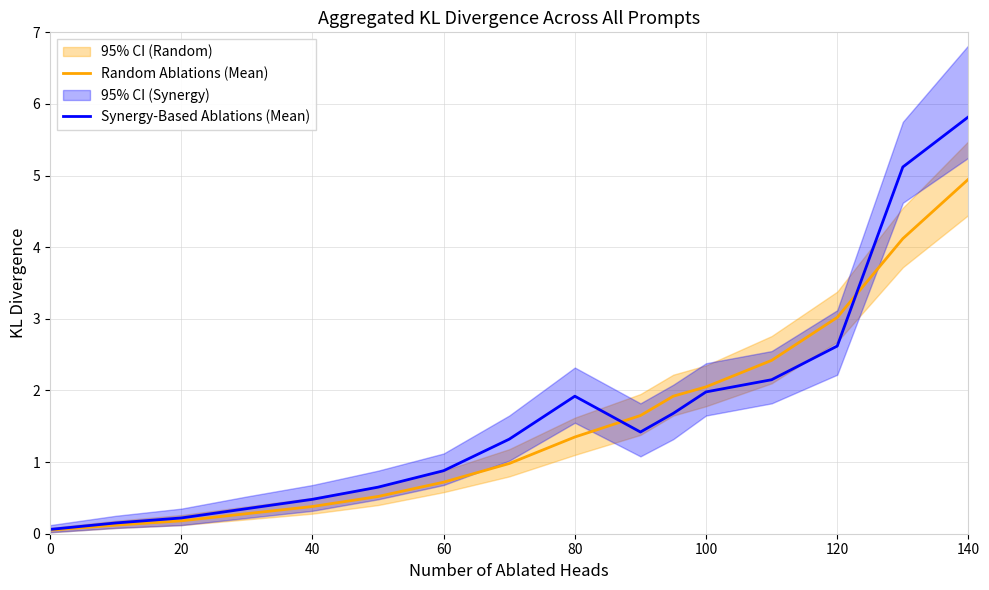

What is the maximum value for Synergy-Based Ablations (Mean)?

5.8